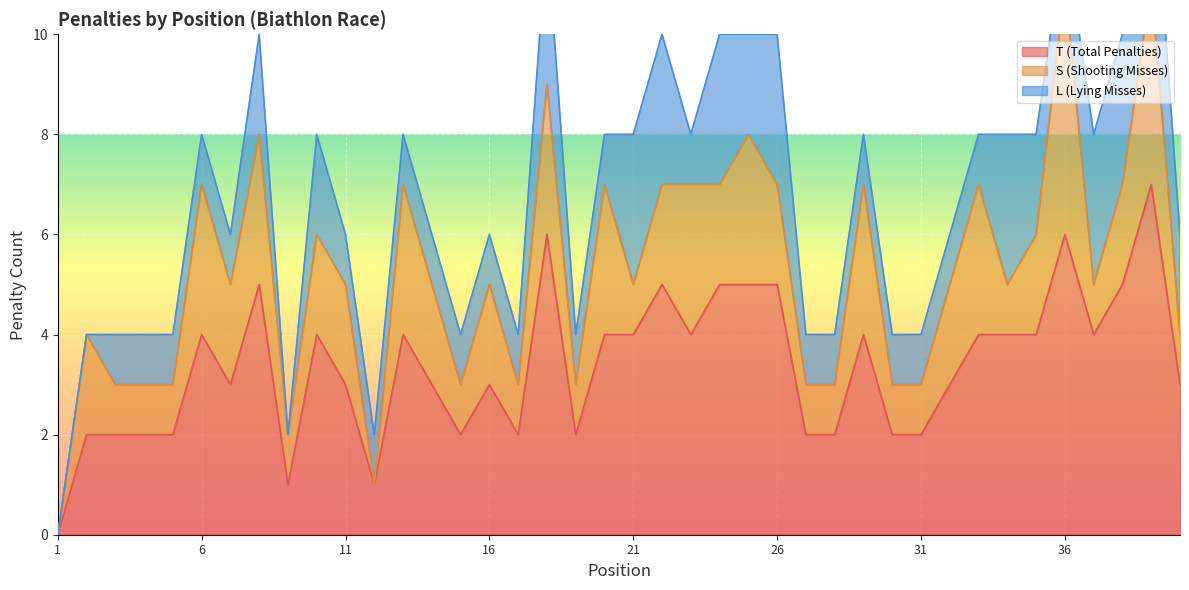

What value does the L (Lying Misses) series have at 4?

1